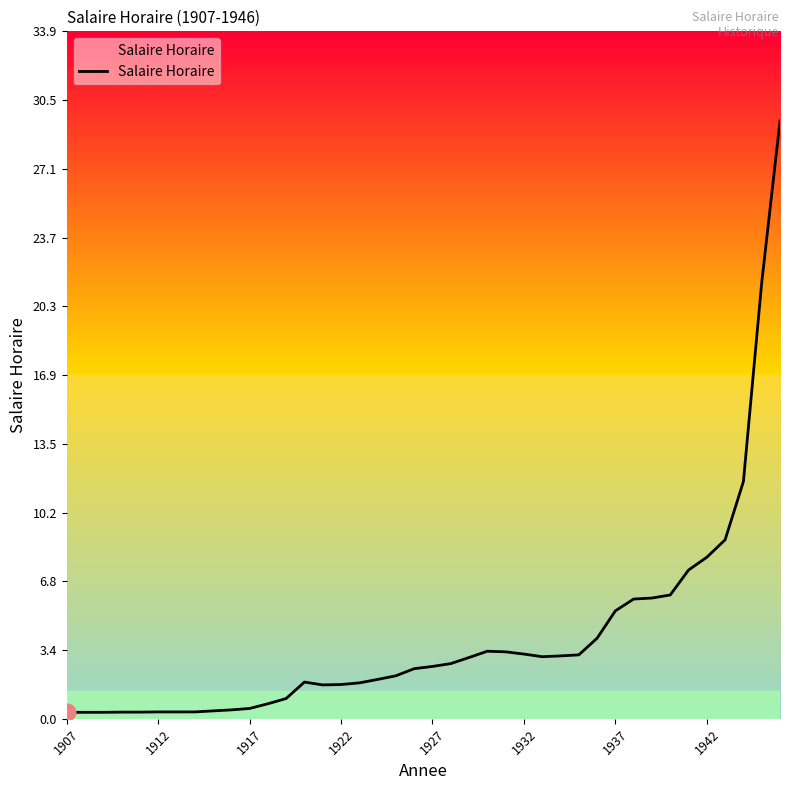

What is the difference between the maximum and minimum values?

29.1